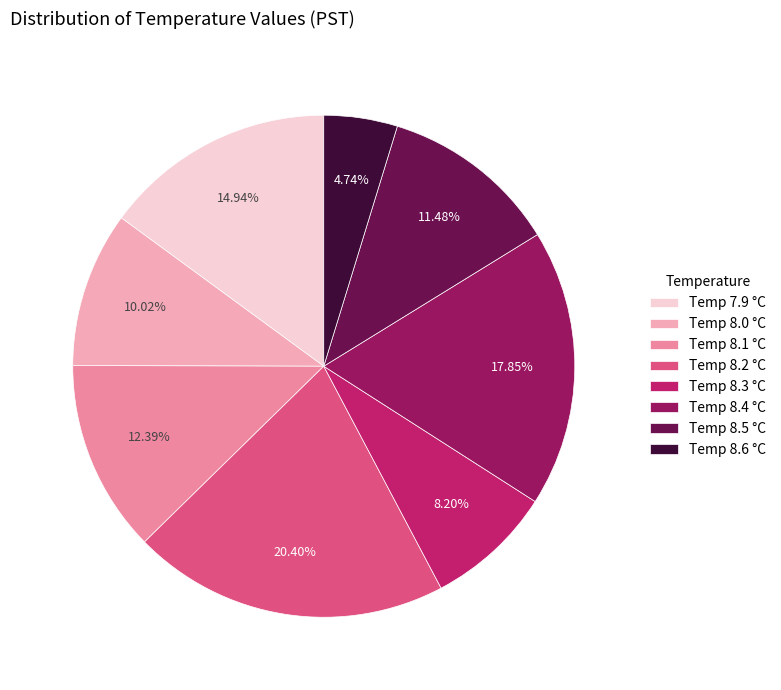

Is there any slice that represents more than half of the pie?

No